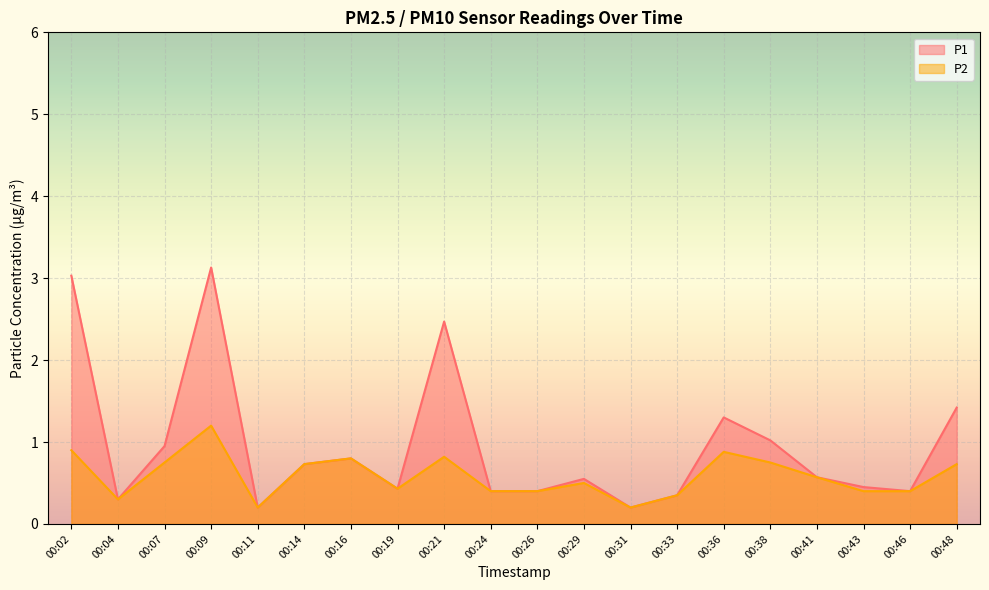

What value does the P1 series have at 00:43?

0.5